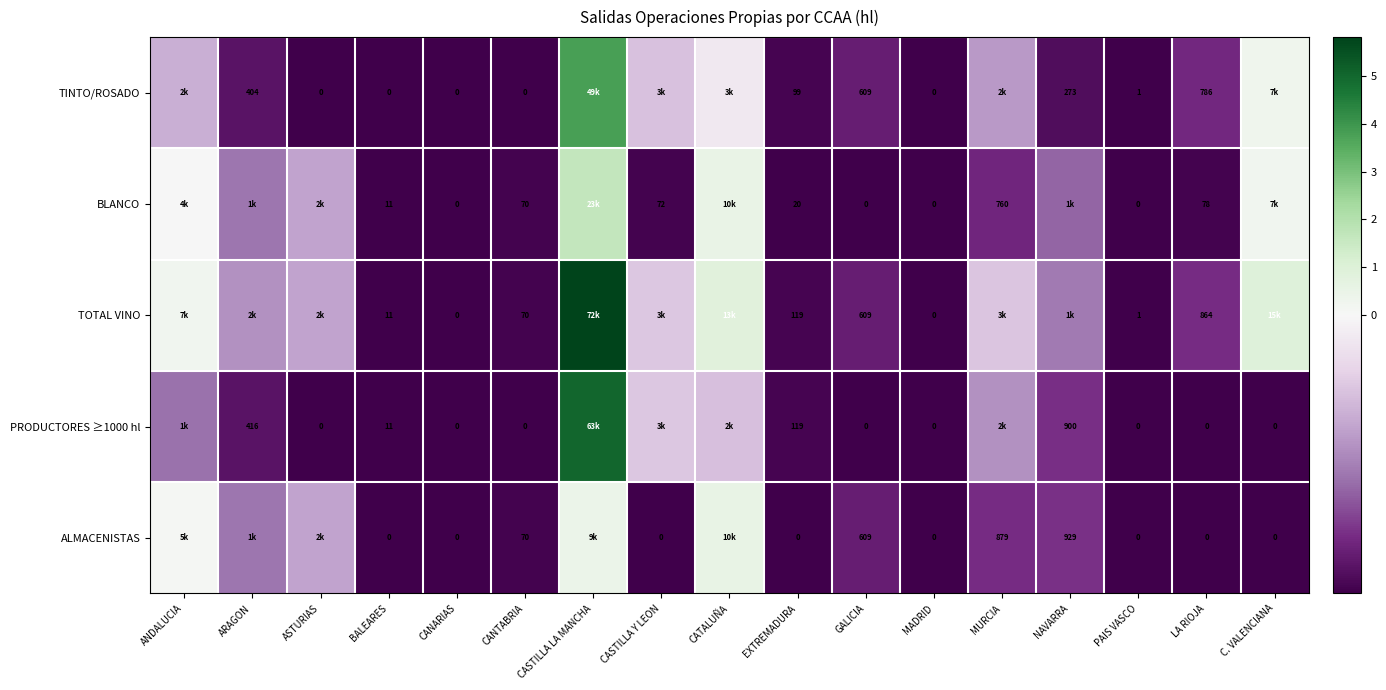

Is the value of TOTAL VINO at BALEARES greater than the value of TINTO/ROSADO at CANARIAS?

Yes